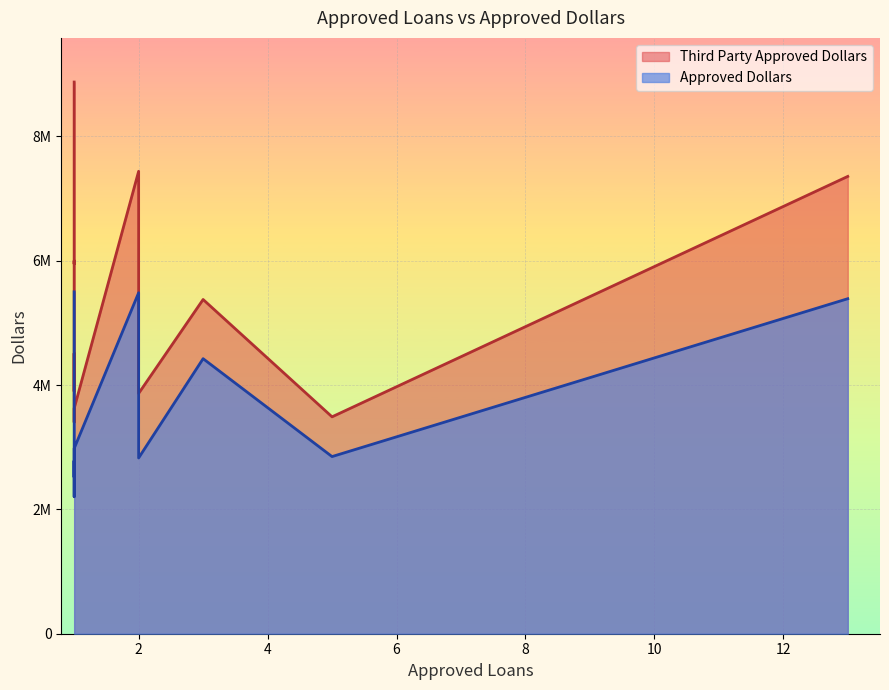

What is the spread (max minus min) of values at 13?

1967478